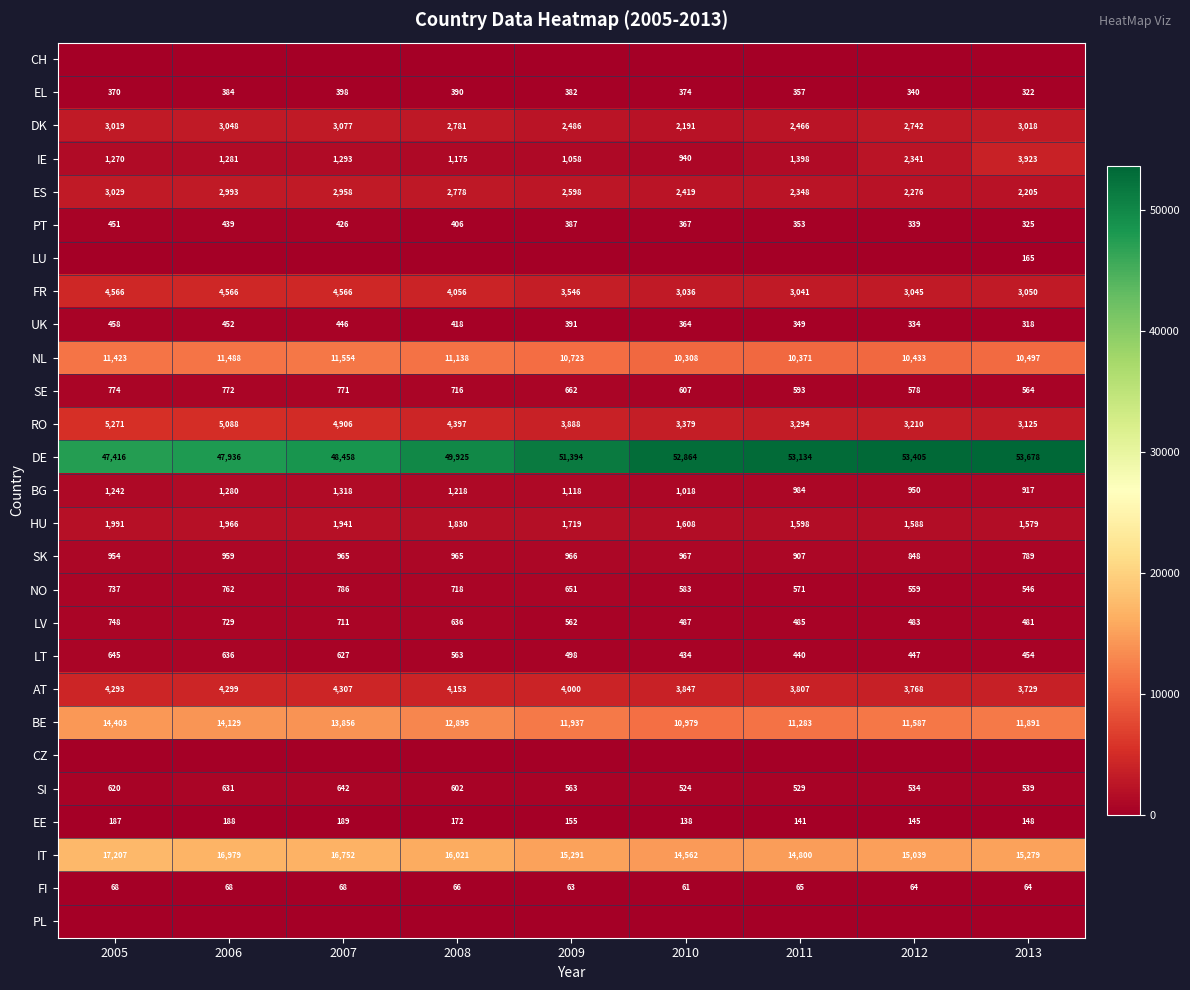

What is the total value across all series at 2007?

121015